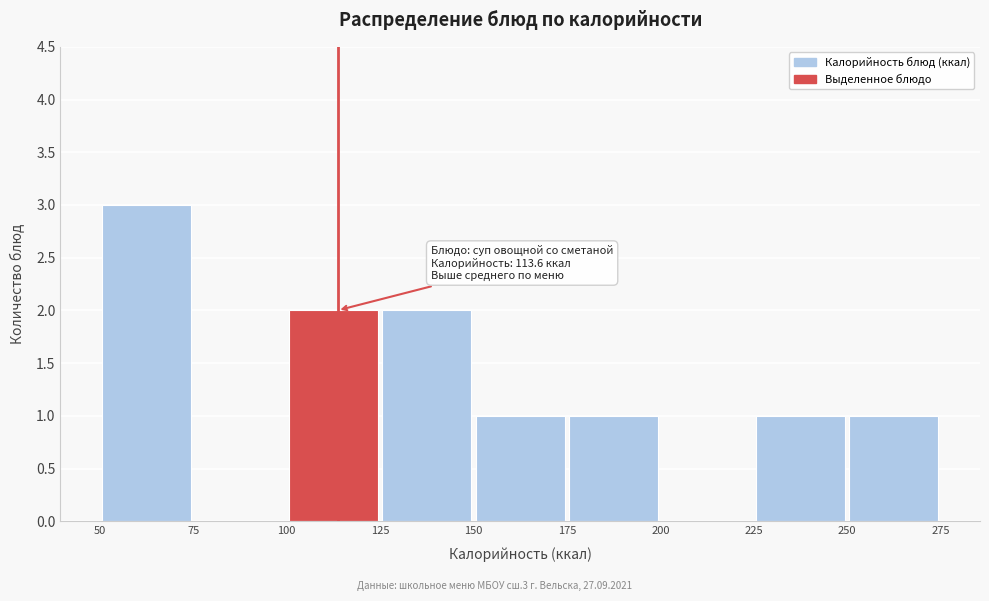

Which range on the x-axis has the tallest bar?

50 to 75